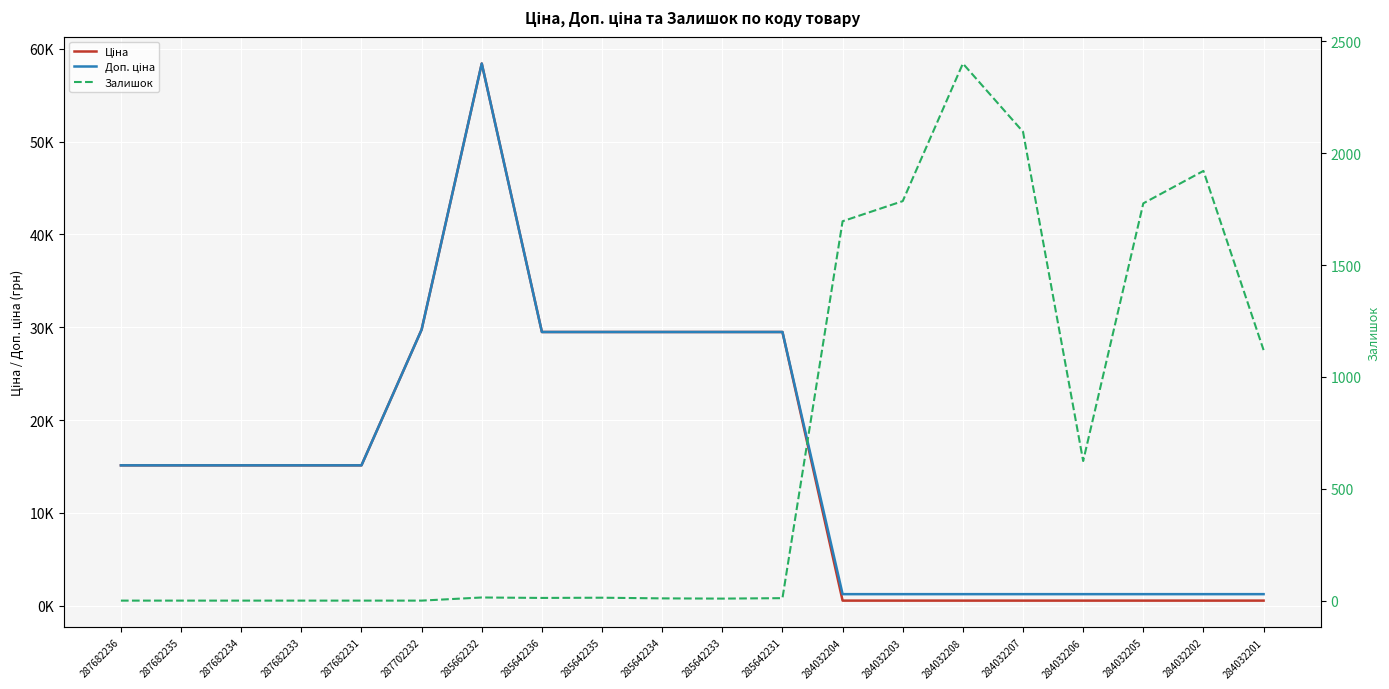

What is the average value of the Ціна series?

15777.2